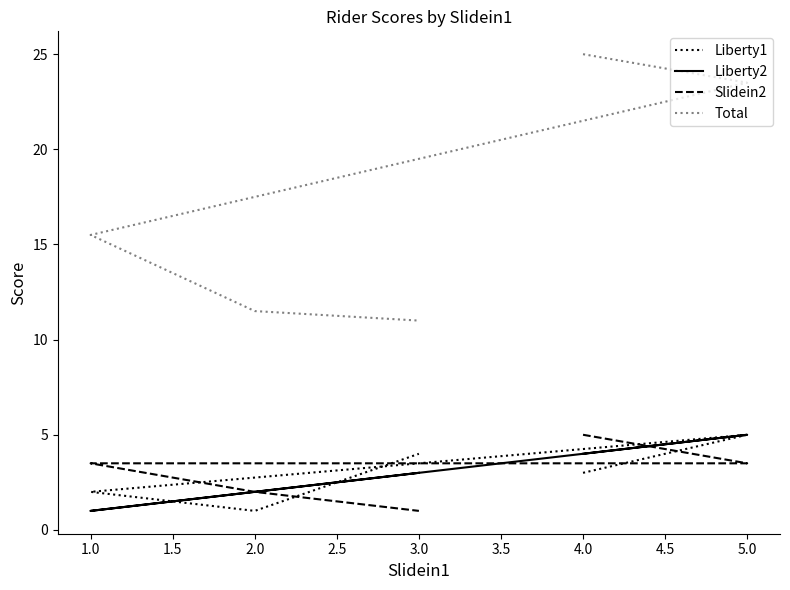

What is the average value of the Liberty1 series?

3.0